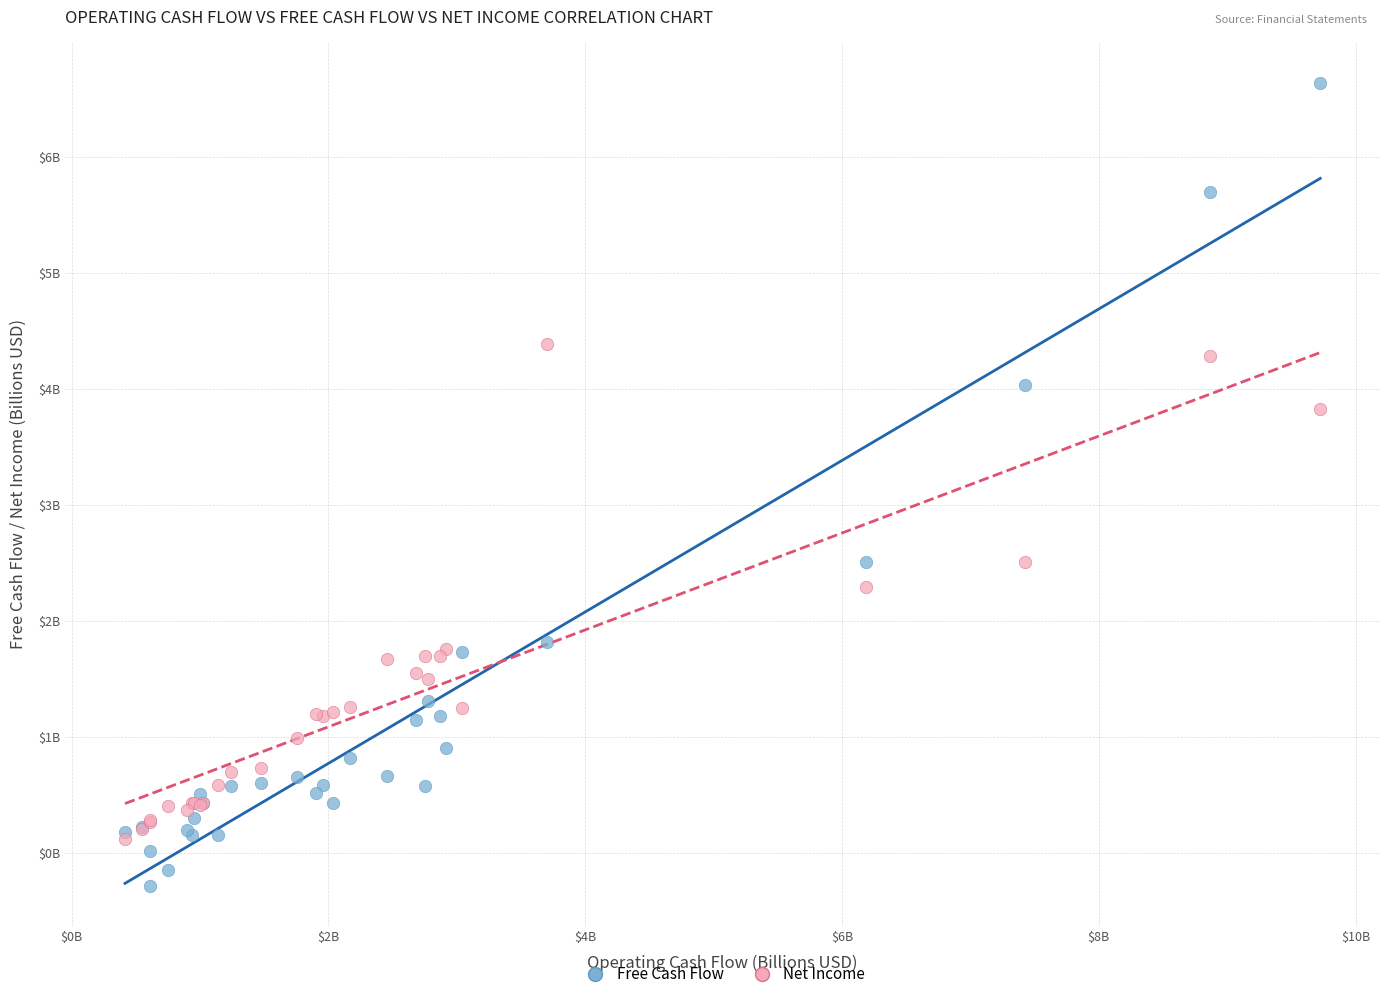

Which series has the largest Y range (max minus min)?

Free Cash Flow